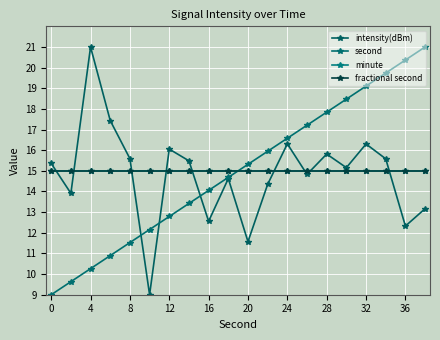

After their last crossing, which series has the higher values: fractional second or intensity(dBm)?

fractional second